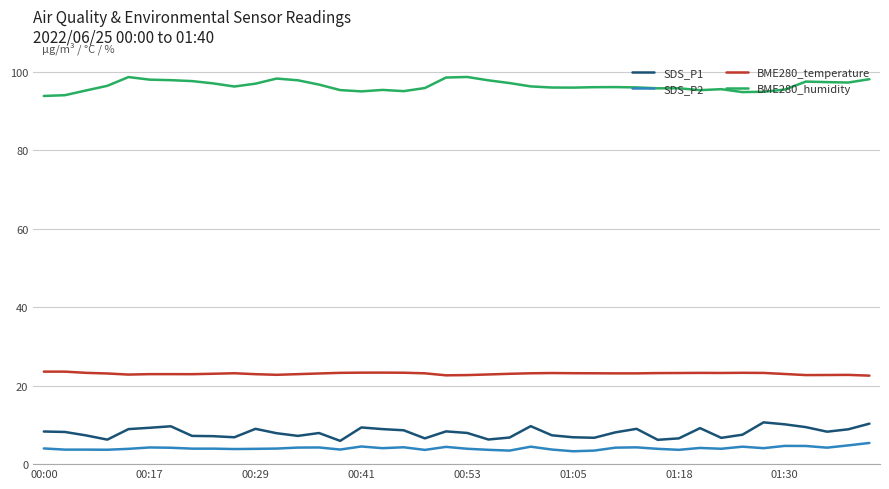

What is the highest value of the BME280_humidity series?

98.7